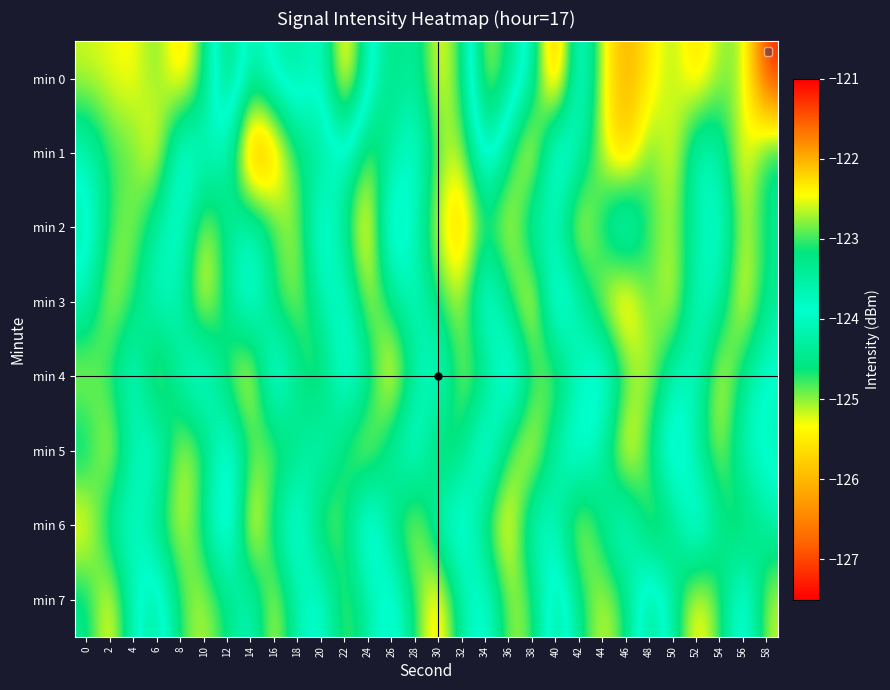

At 40, list the series in order from smallest to largest.

min 0, min 4, min 2, min 5, min 6, min 1, min 3, min 7